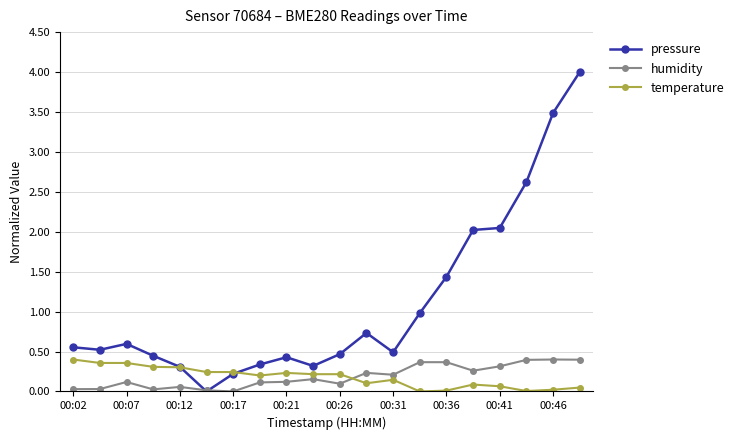

Does the chart display data point markers on the line(s)?

Yes